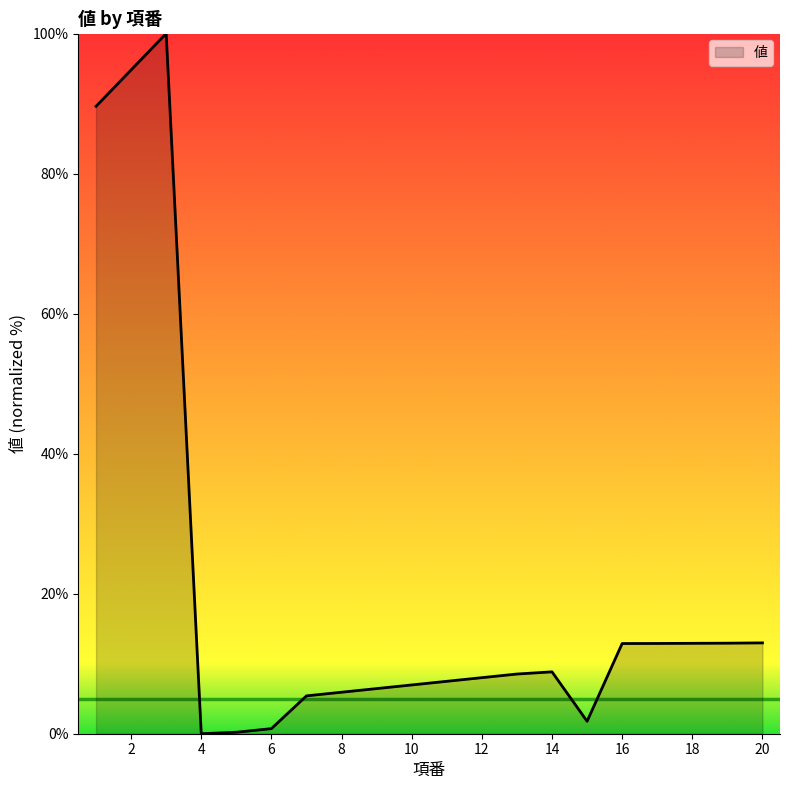

What is the greatest value displayed?

100.0